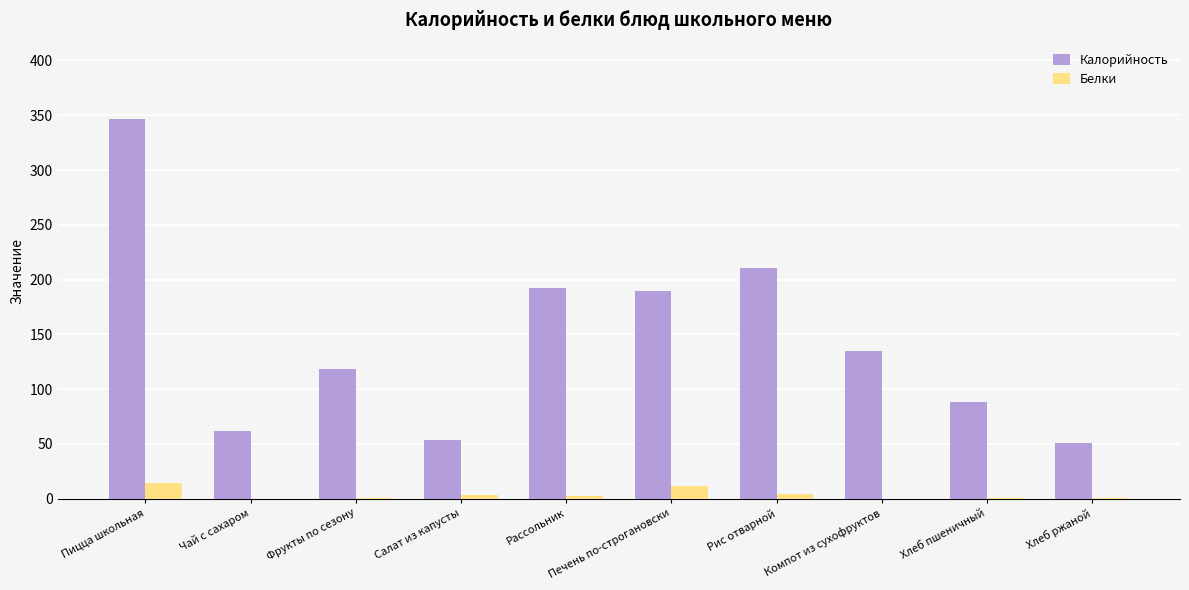

What is the sum of all Белки values?

37.4